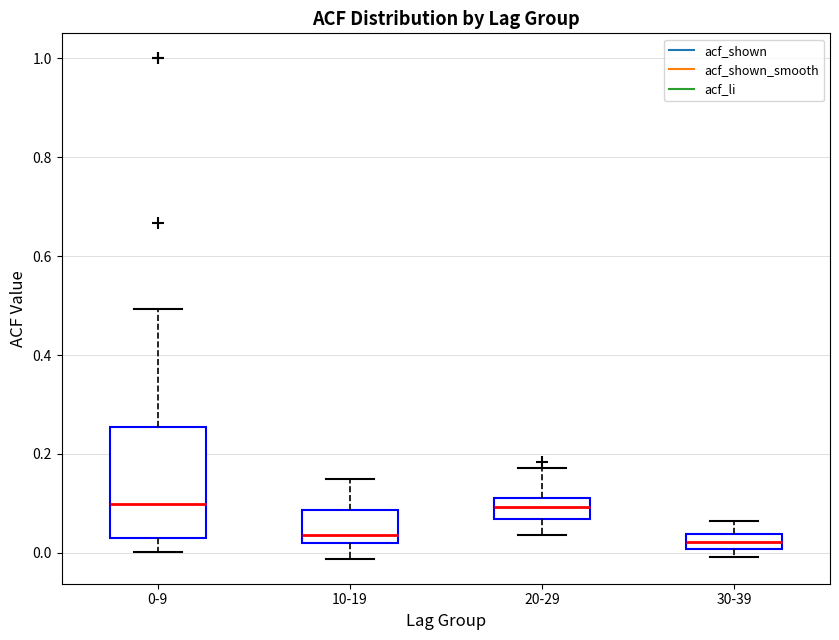

Reading left to right, read every box against the y-axis: the position of its median line, the range the box covers, and the ends of its whiskers. The values are not printed on the chart, so give them approximately, as read against the axis.

0-9: median 0.10, box 0.04 to 0.26, whiskers 0.00 to 0.50
10-19: median 0.04, box 0.02 to 0.08, whiskers -0.02 to 0.16
20-29: median 0.10, box 0.06 to 0.12, whiskers 0.04 to 0.18
30-39: median 0.02, box 0.00 to 0.04, whiskers 0.00 (below the box's lower edge) to 0.06